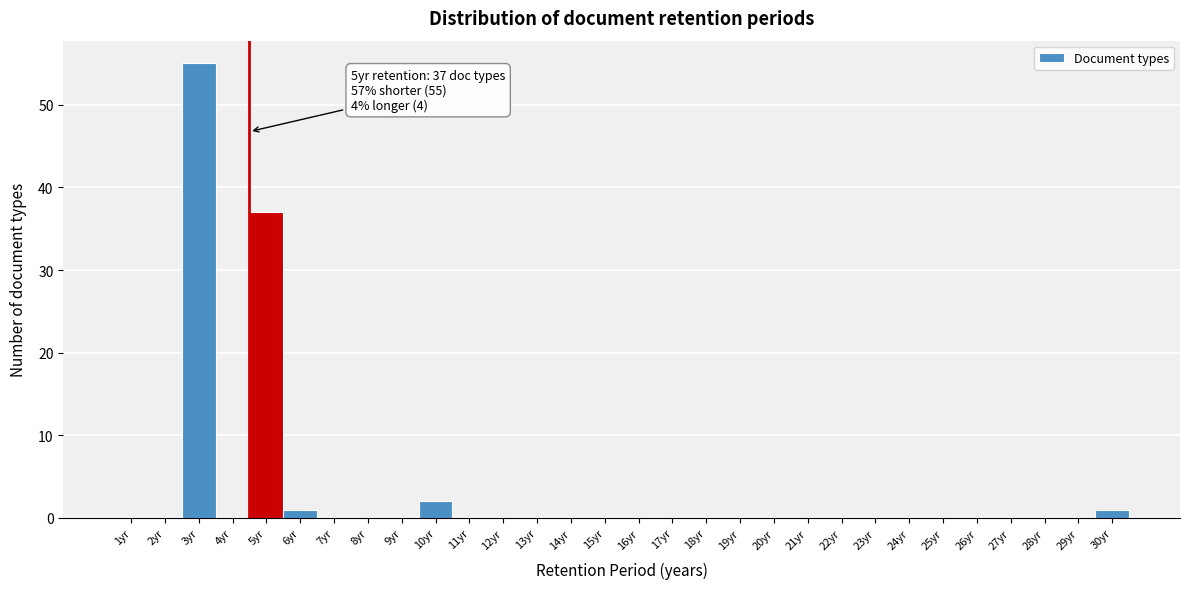

Reading left to right, transcribe all the data shown in this chart.

1yr=0	2yr=0	3yr=55	4yr=0	5yr=37	6yr=1	7yr=0	8yr=0	9yr=0	10yr=2	11yr=0	12yr=0	13yr=0	14yr=0	15yr=0	16yr=0	17yr=0	18yr=0	19yr=0	20yr=0	21yr=0	22yr=0	23yr=0	24yr=0	25yr=0	26yr=0	27yr=0	28yr=0	29yr=0	30yr=1